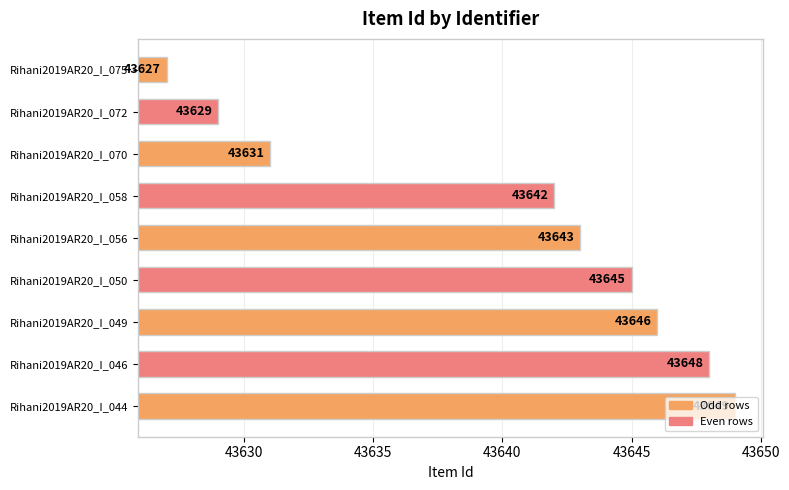

Which has a higher value, Rihani2019AR20_I_046 or Rihani2019AR20_I_072?

Rihani2019AR20_I_046